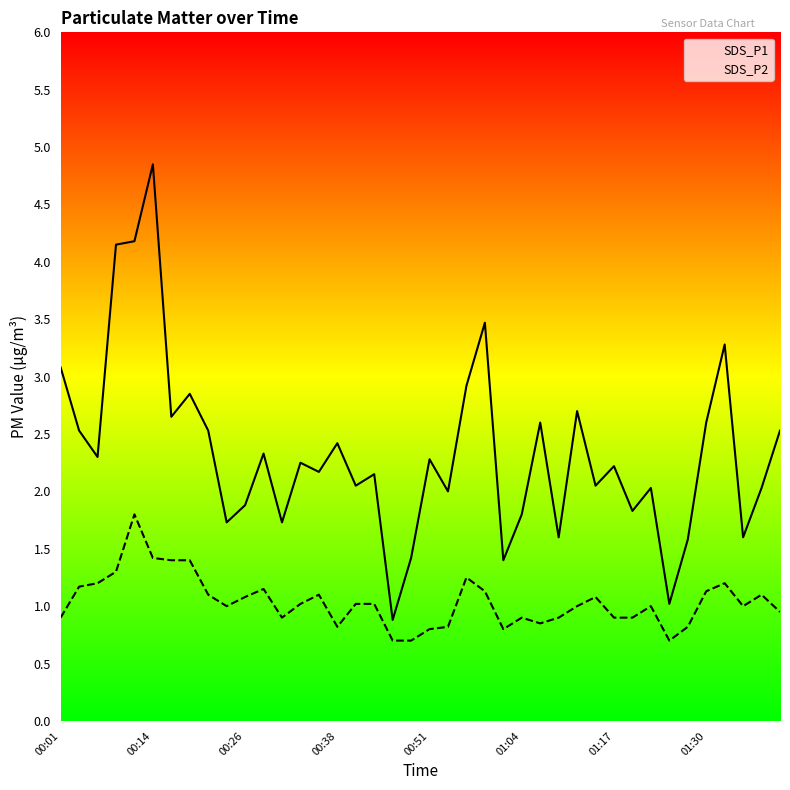

At how many categories does at least one series exceed 3?

6